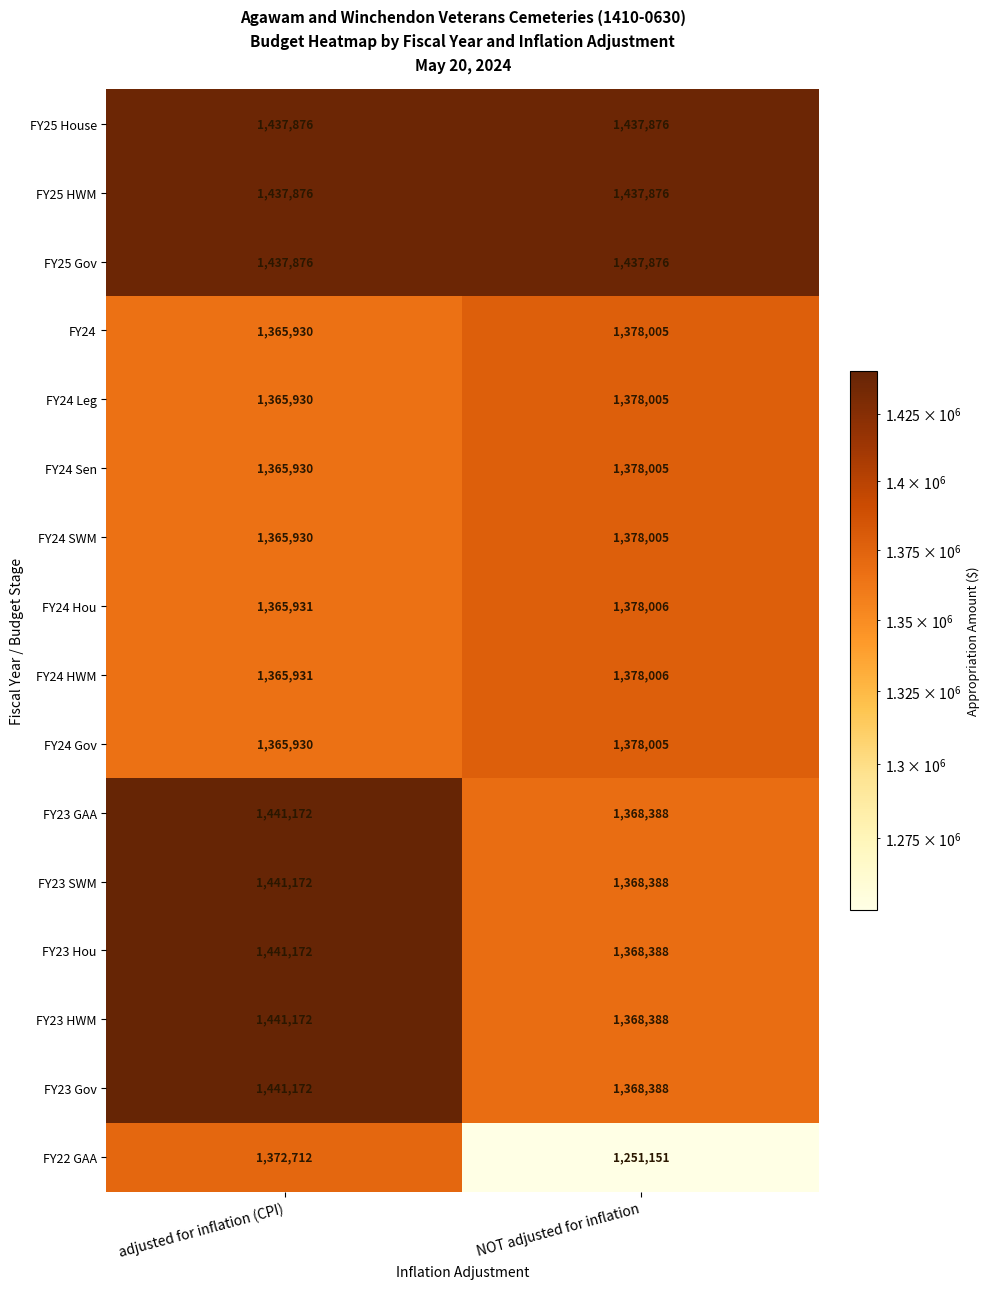

Which label corresponds to the smallest value in the chart?

NOT adjusted for inflation